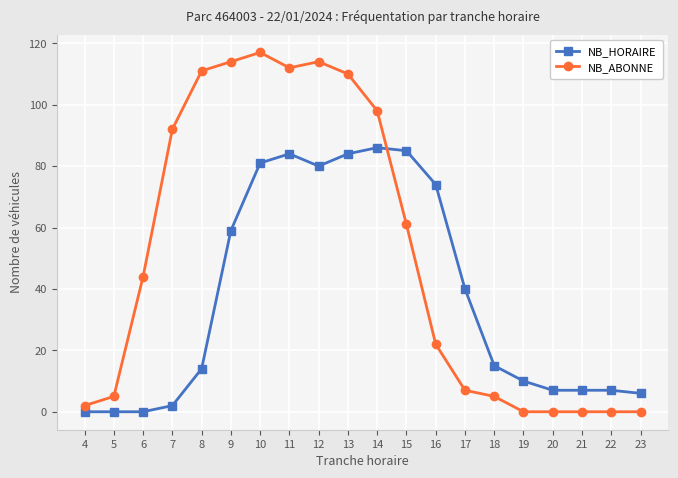

Where is the first local maximum for NB_ABONNE?

10